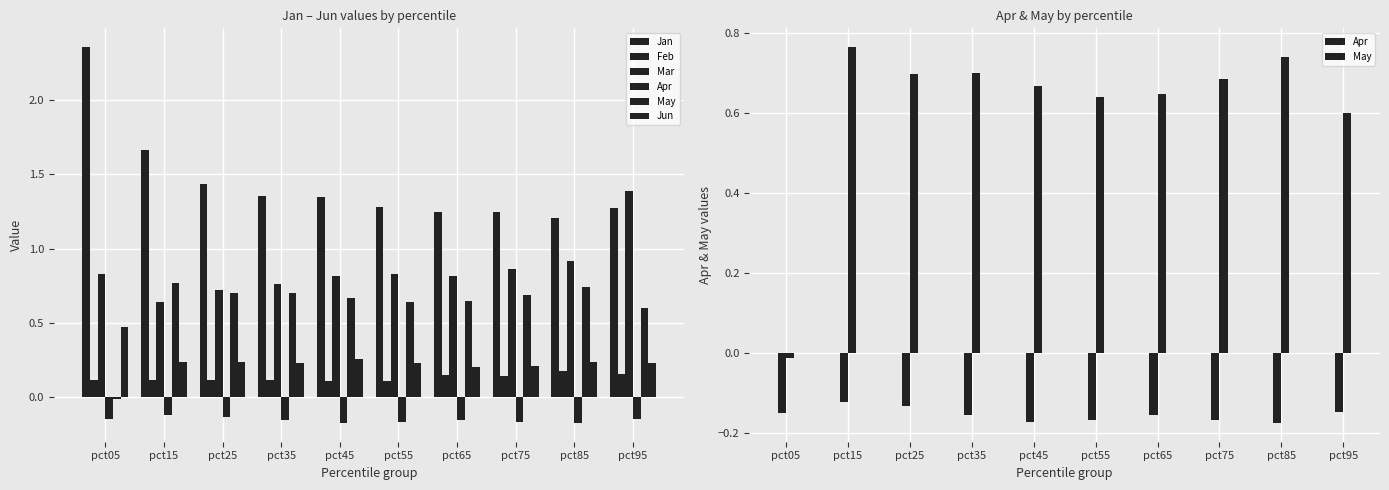

True or false: Feb has a value of 0.2 at pct45.

False